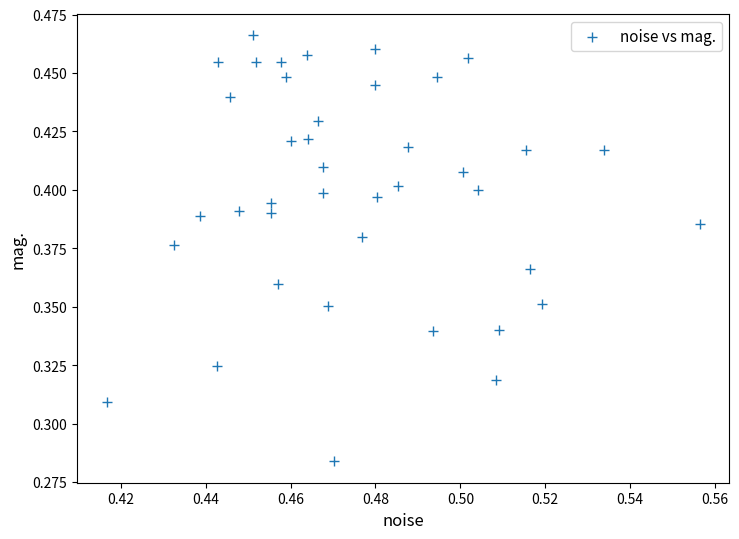

Count the number of points in this scatter plot.

40